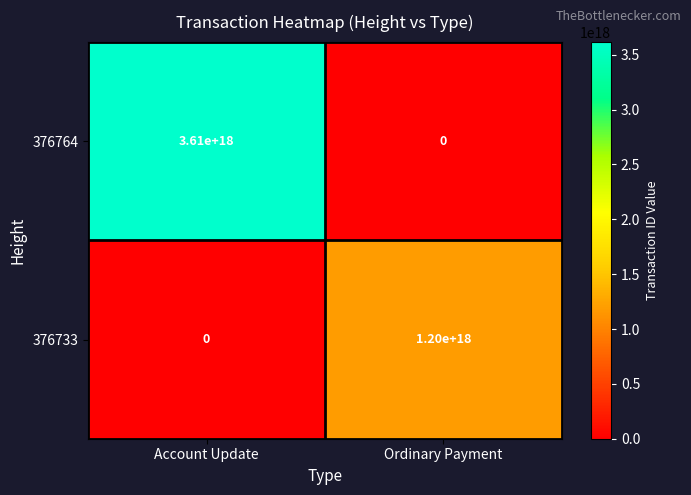

Which series has the largest total across all categories?

376764